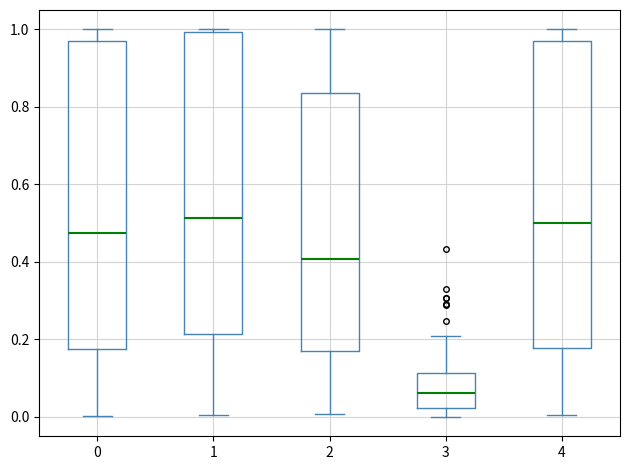

Where is the lower edge of the box at x = 3 on the y-axis? The values are not printed on the chart, so give them approximately, as read against the axis.

0.02